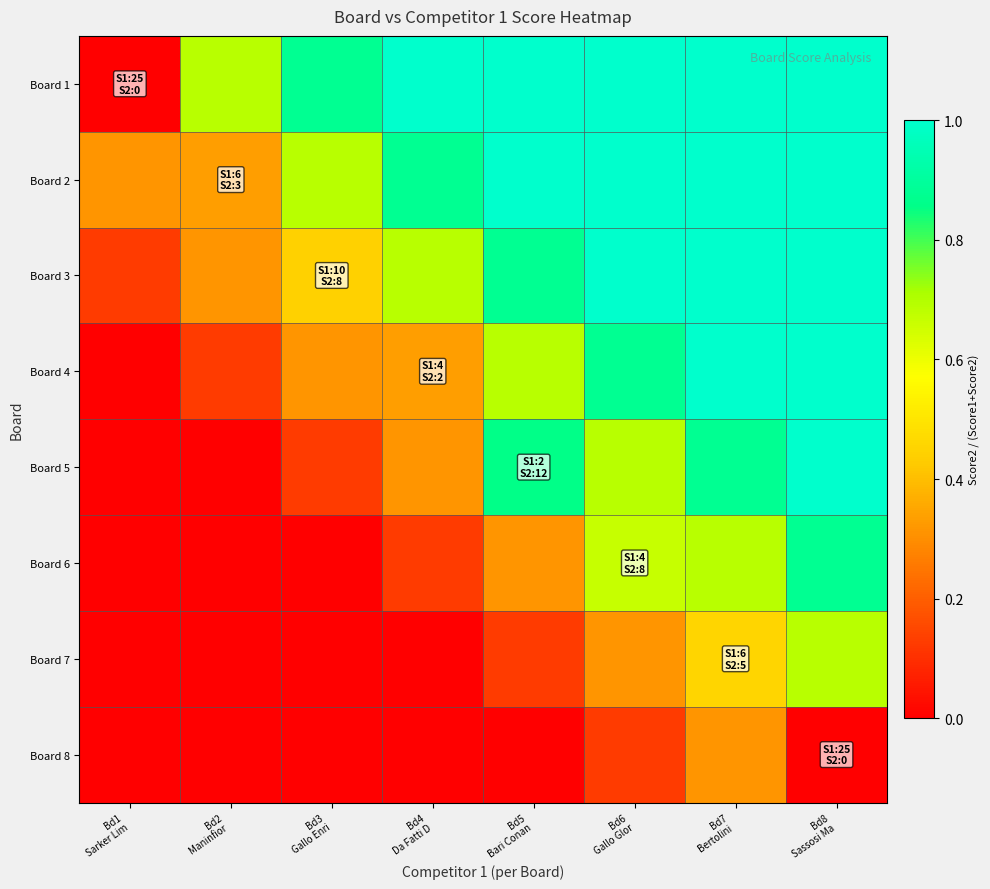

At how many categories does at least one series exceed 0?

8